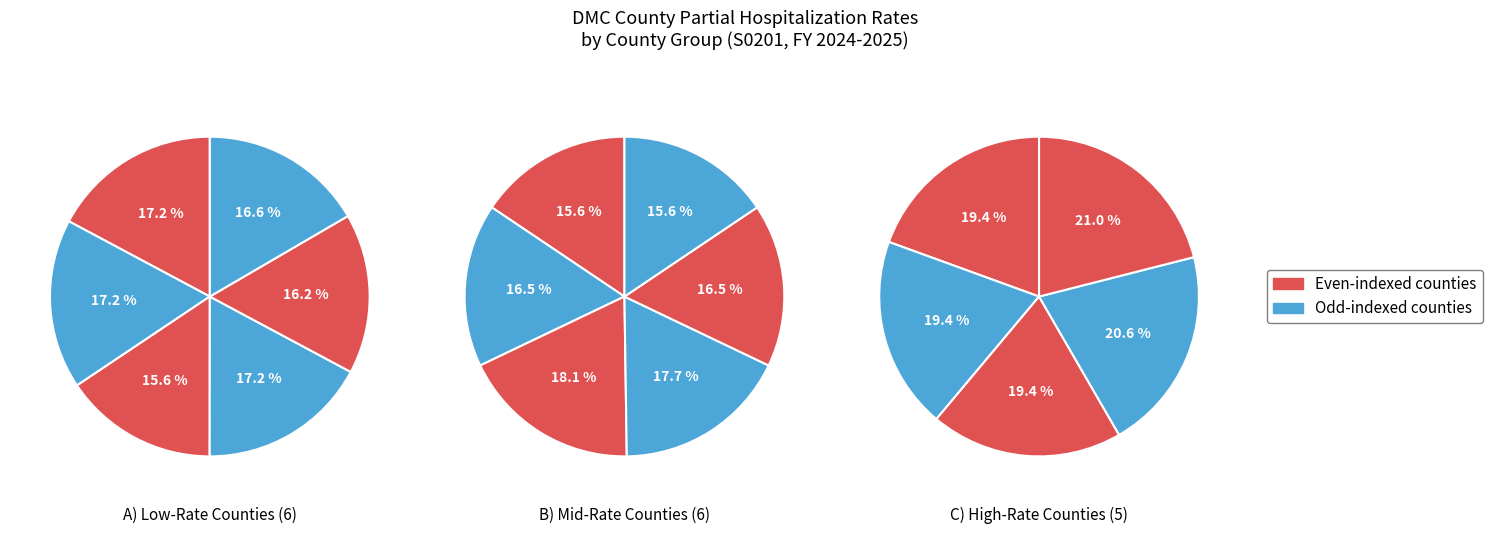

How many segments does this pie chart have?

17